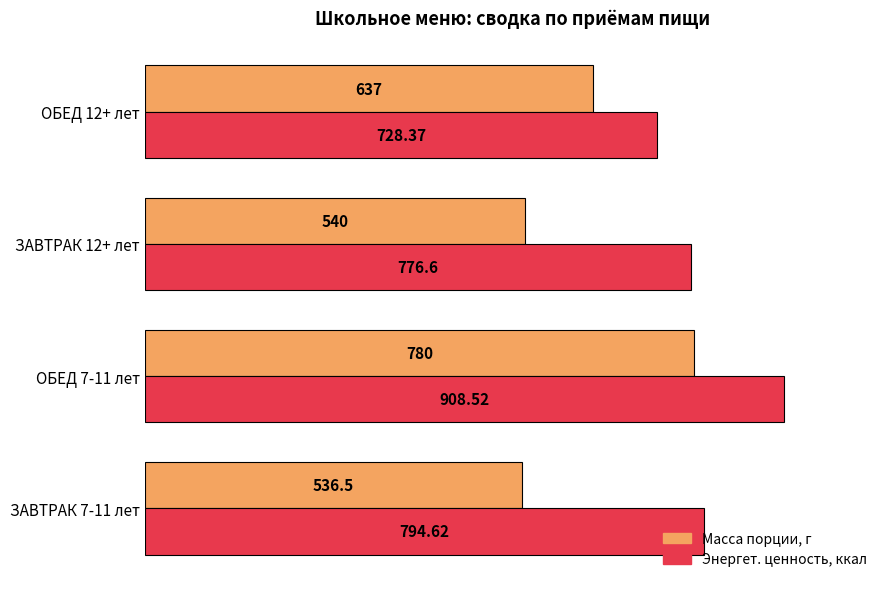

At how many categories does at least one series exceed 770?

3